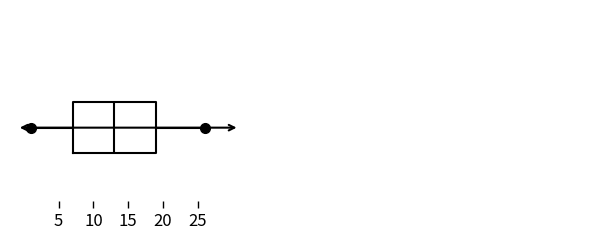

Where does the left whisker of the box end on the x-axis? The values are not printed on the chart, so give them approximately, as read against the axis.

1